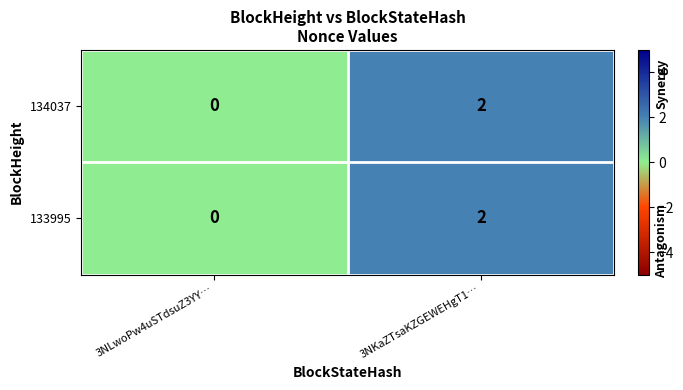

True or false: 134037 has a value of 1 at 3NKaZTsaKZGEWEHgT1….

False